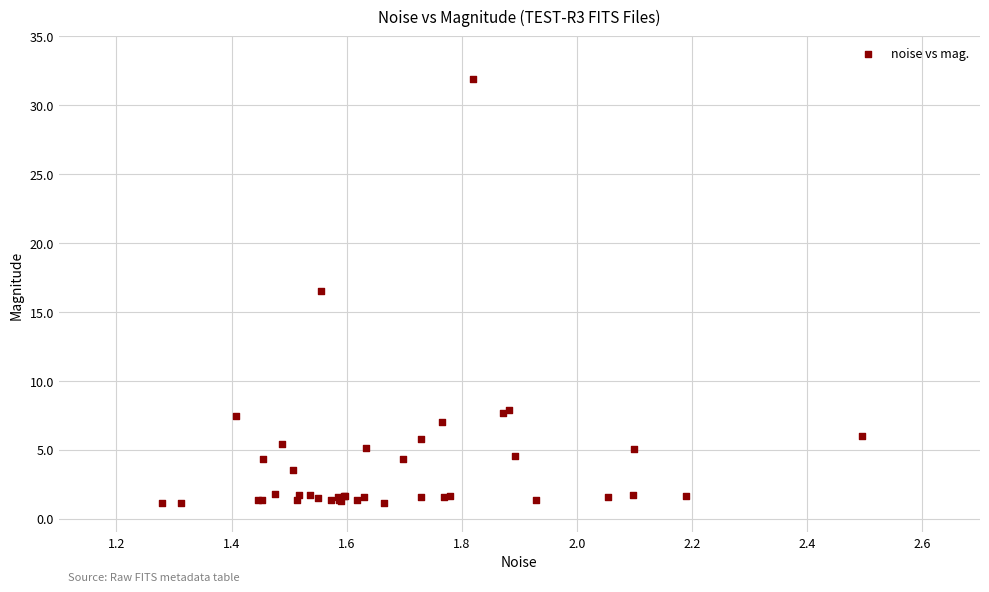

What Y value in the scatter plot is closest to 16?

16.5